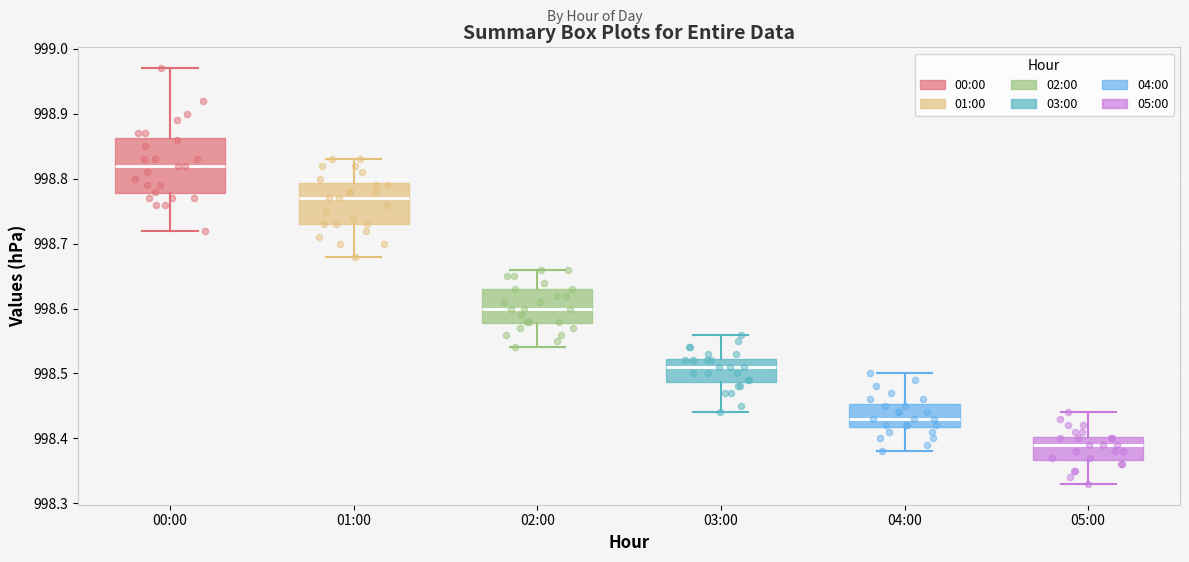

Comparing the boxes themselves (not the whiskers), which one is the tallest?

00:00